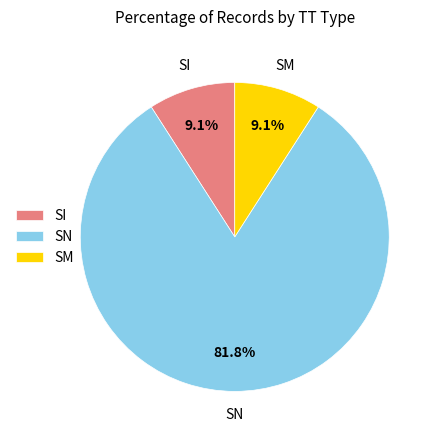

Is there any slice that represents more than half of the pie?

Yes